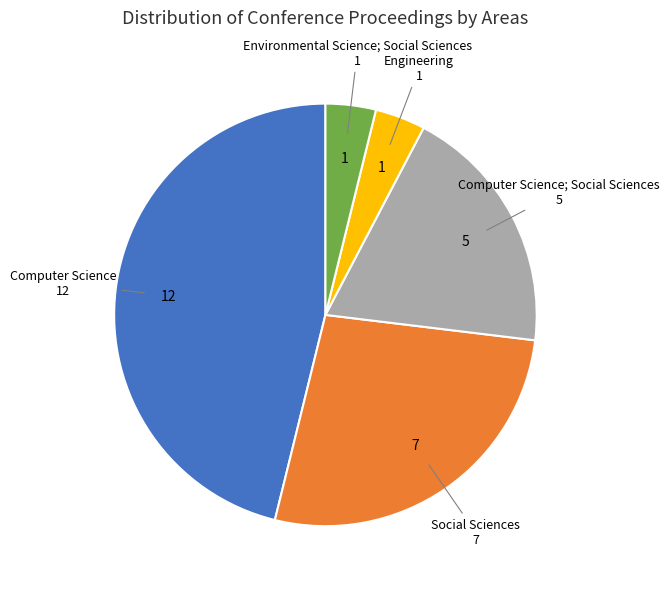

Is there any slice that represents more than half of the pie?

No